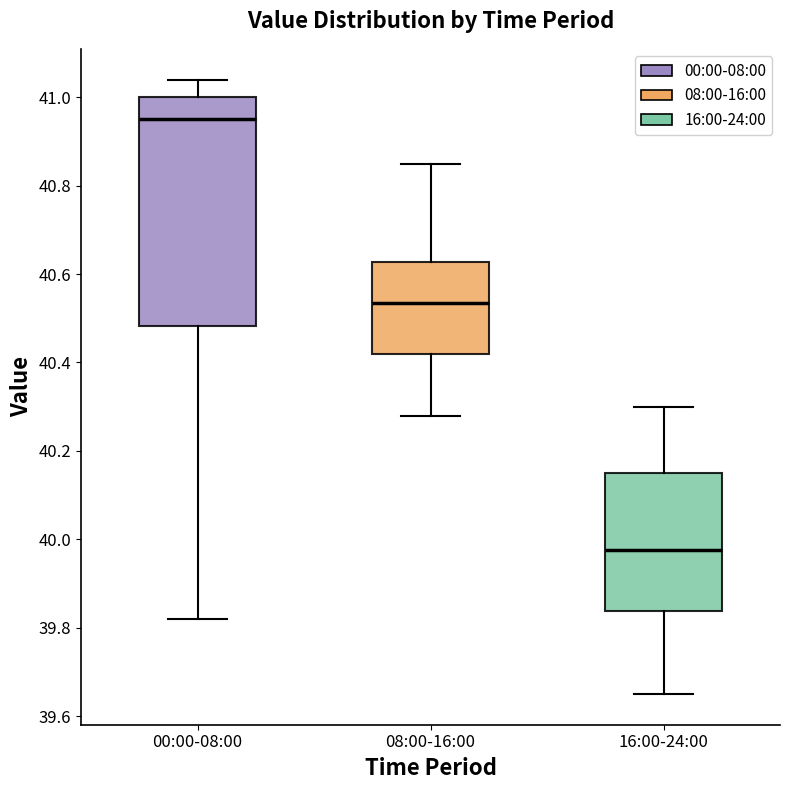

Which box is the tallest, from its lower edge to its upper edge?

00:00-08:00